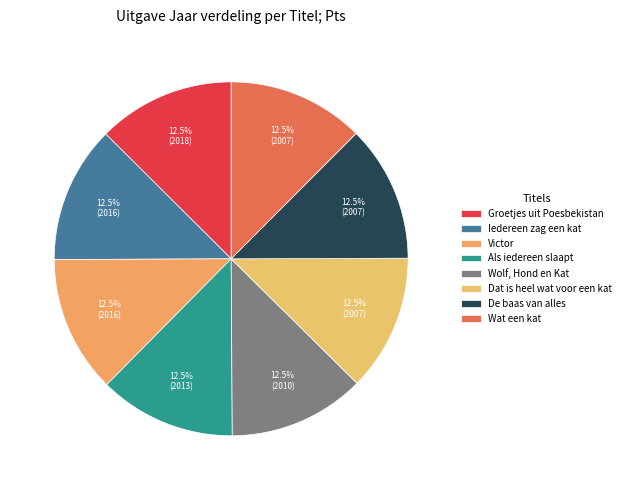

What is the total percentage of Wat een kat and Iedereen zag een kat?

25.0%